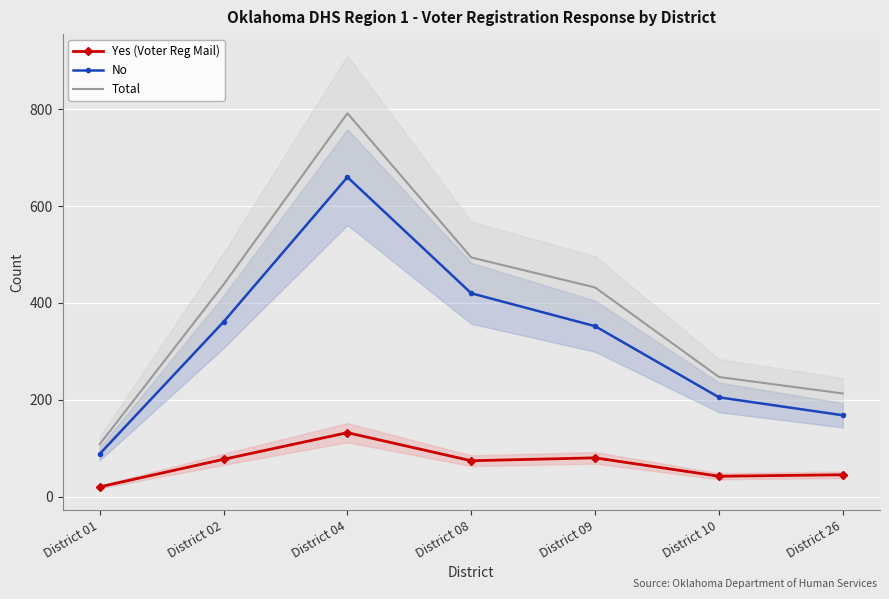

Count the number of categories in the chart.

7